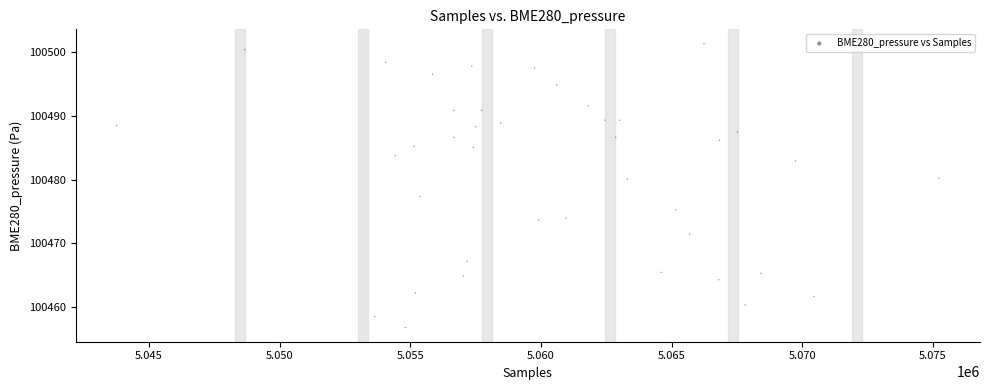

What is the range of X values (max minus min)?

31460.0